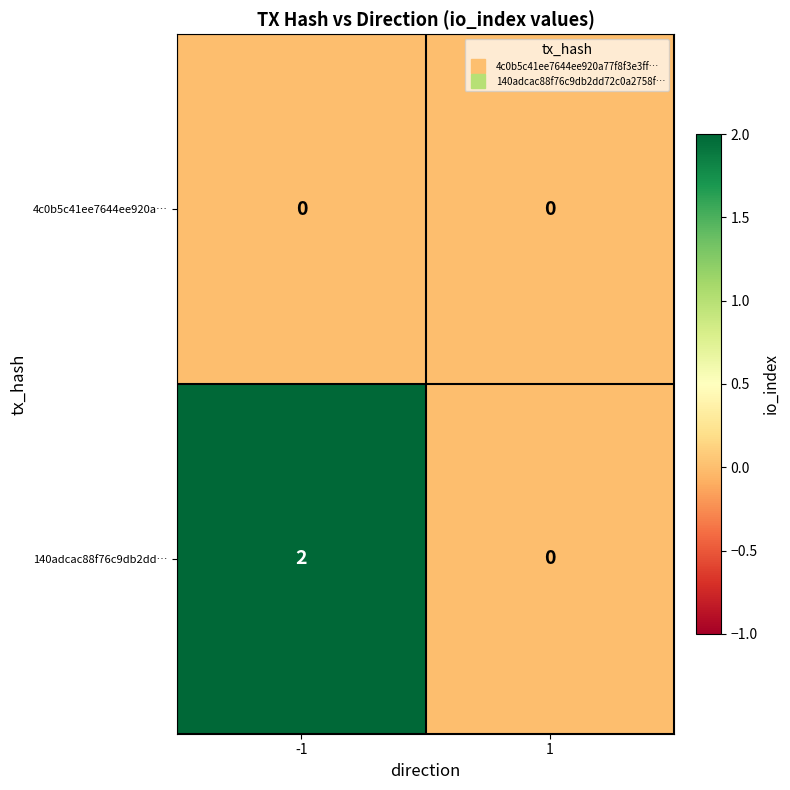

Reading left to right, transcribe all the data shown in this chart.

4c0b5c41ee7644ee920a…: -1=0	1=0
140adcac88f76c9db2dd…: -1=2	1=0